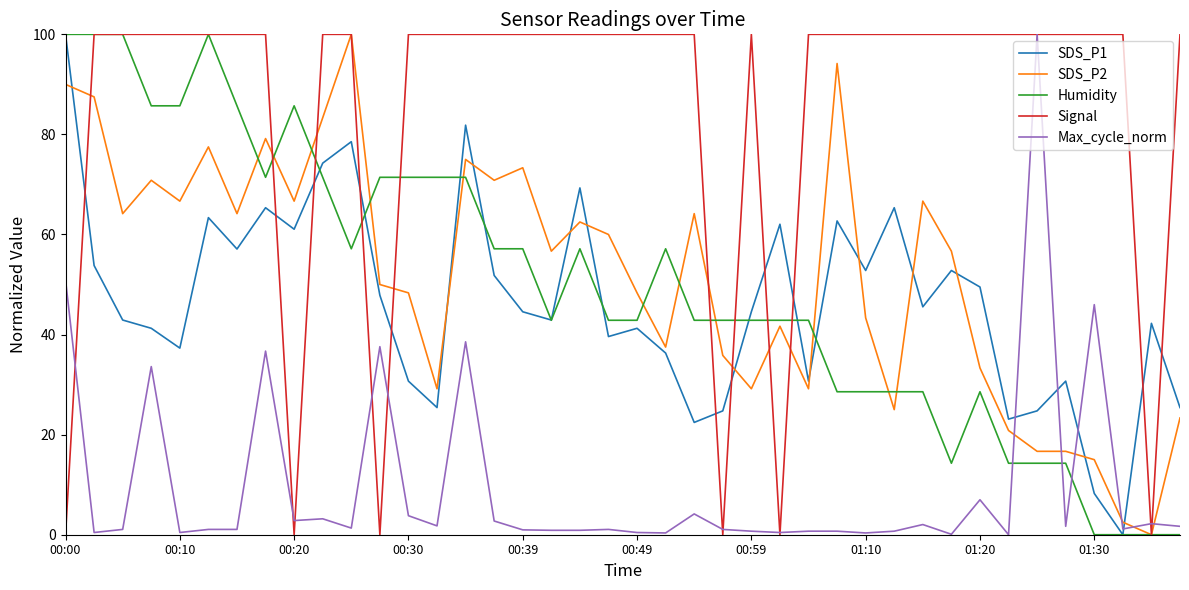

True or false: Max_cycle_norm and Humidity intersect in this chart.

True